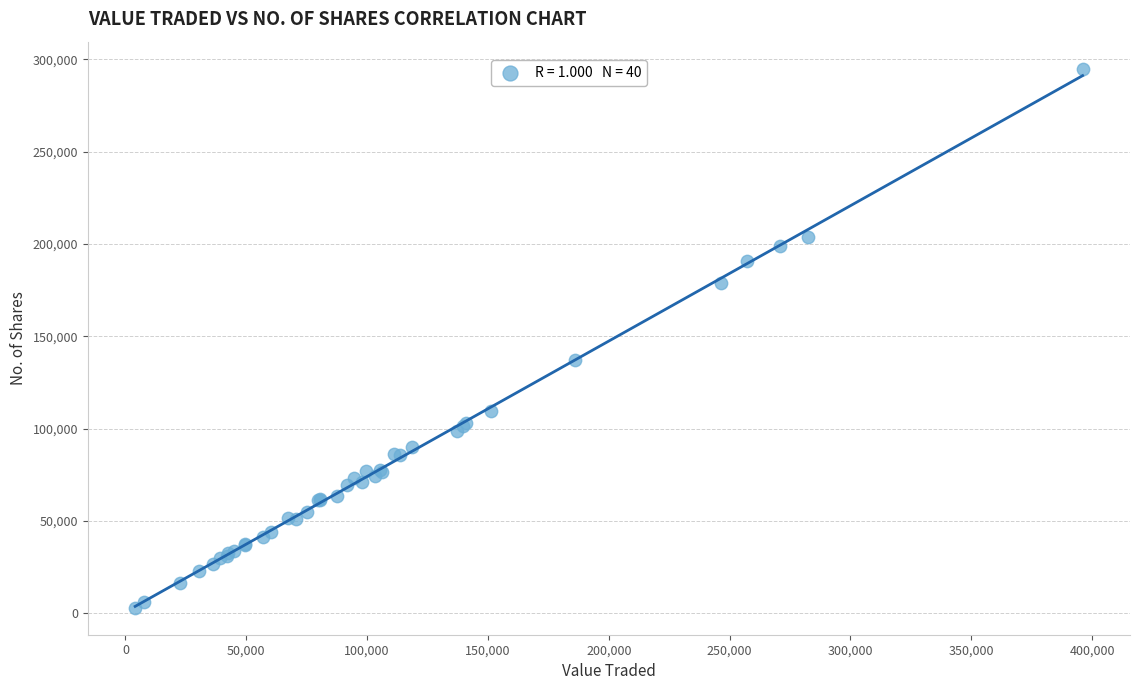

What Y value in the scatter plot is closest to 148978?

137407